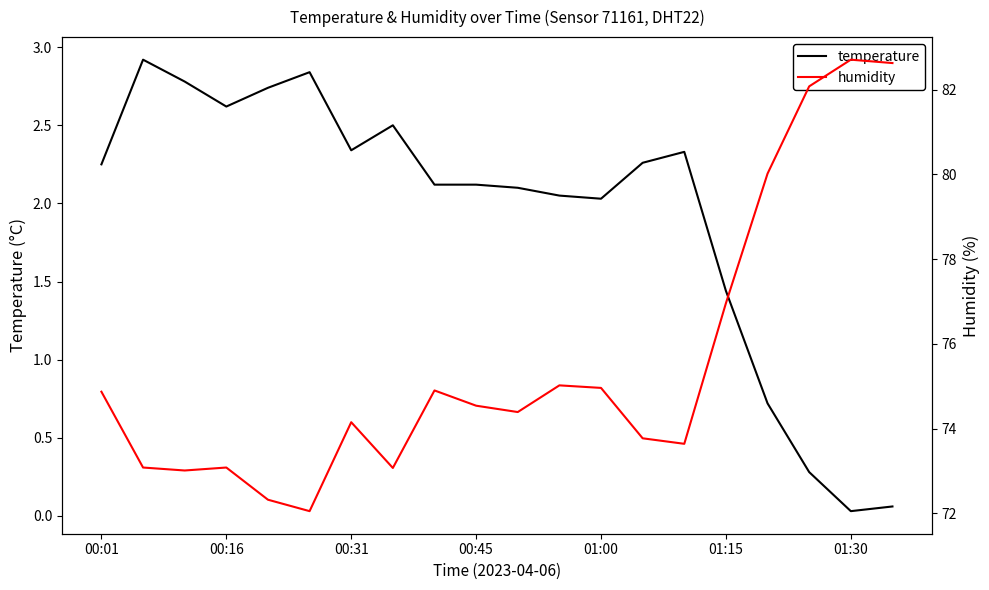

True or false: humidity and temperature intersect in this chart.

False